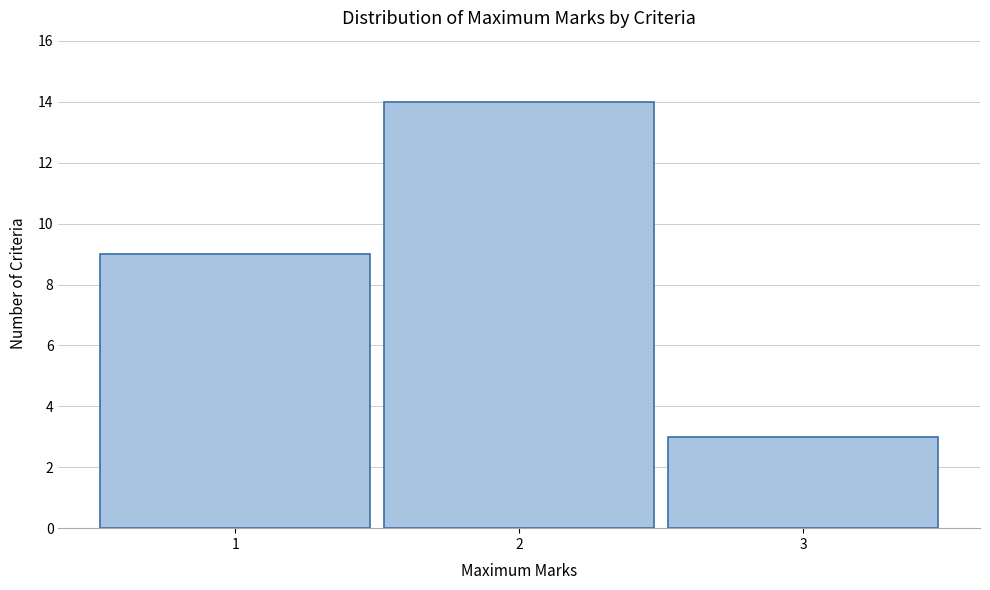

Reading left to right, list every bar in this chart as the range it spans on the x-axis followed by its height. The values are not printed on the chart, so give them approximately, as read against the axis.

0.5 to 1.5: 9
1.5 to 2.5: 14
2.5 to 3.5: 3